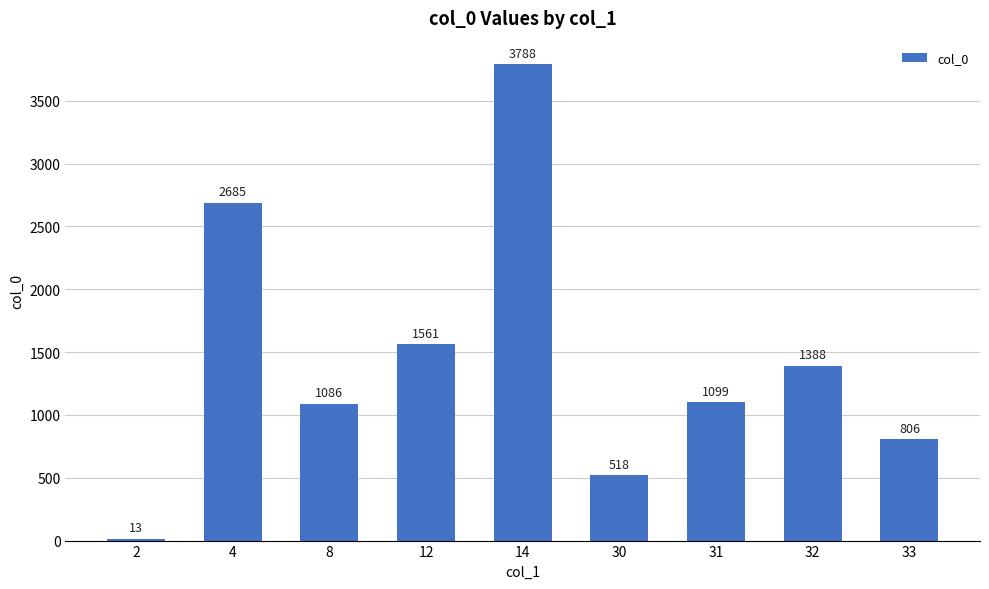

Reading left to right, what are all the values shown in this chart?

13	2685	1086	1561	3788	518	1099	1388	806